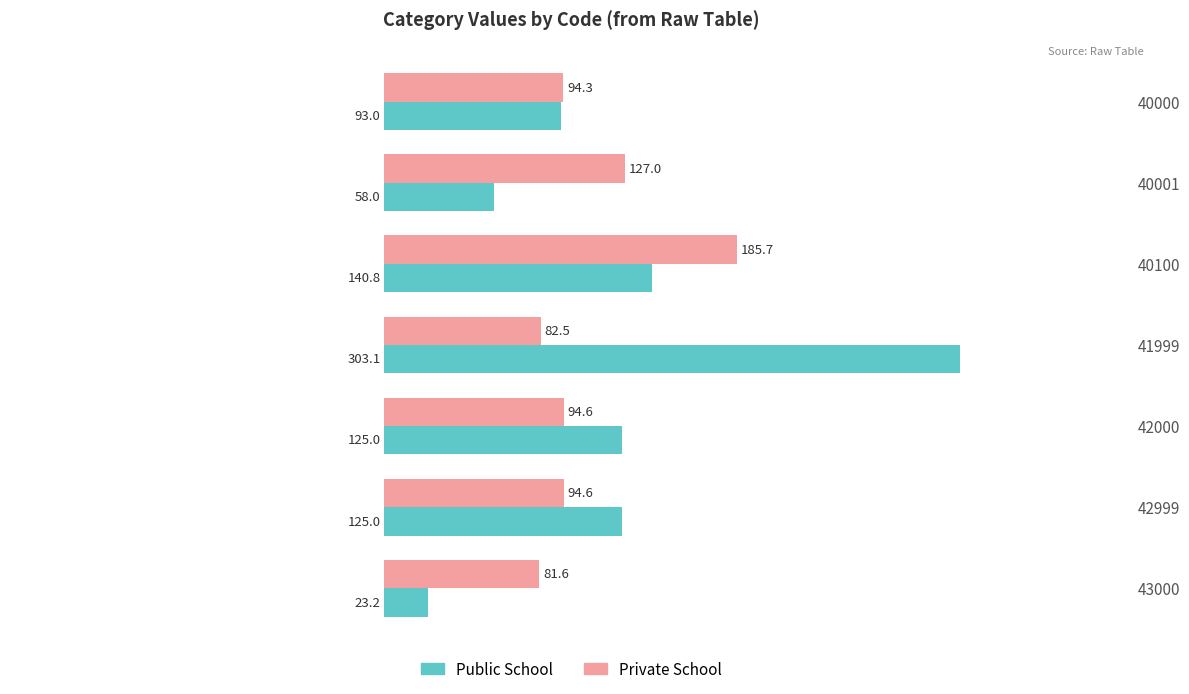

What is the difference between the Public School values at 41999 and 40000?

210.1